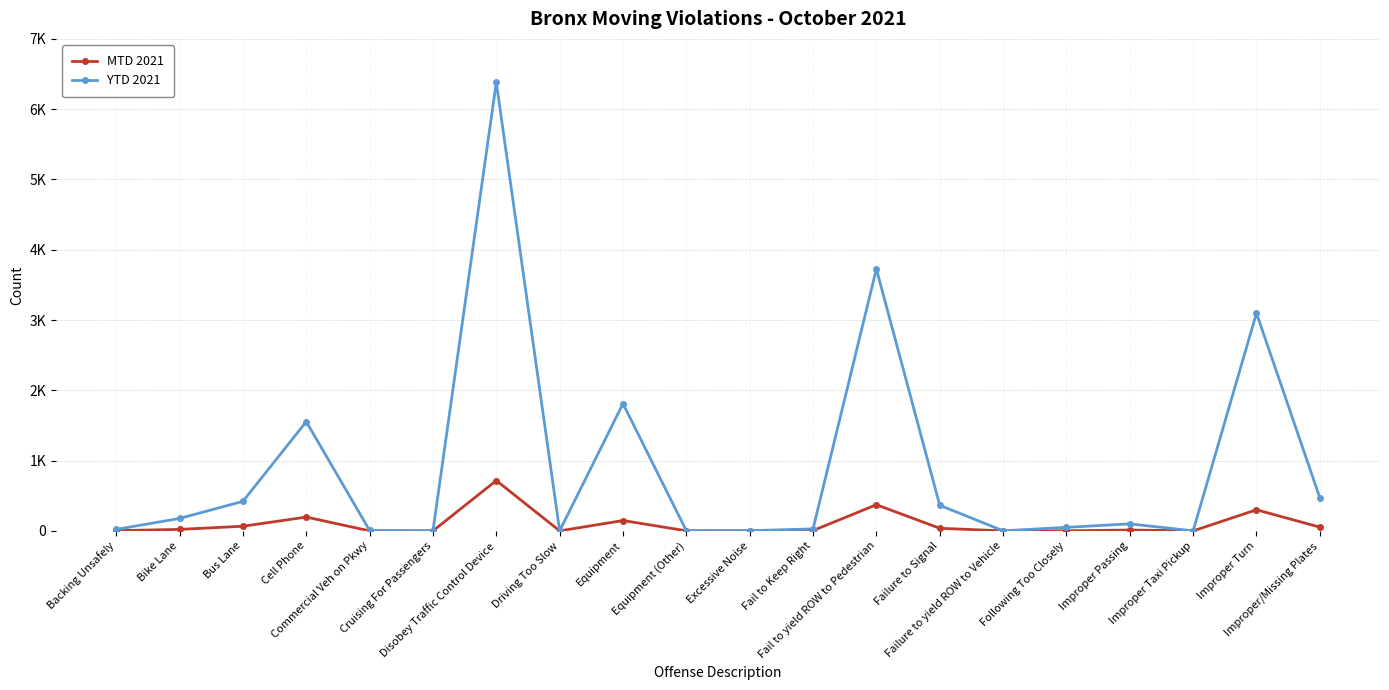

Which series has the widest spread of values?

YTD 2021